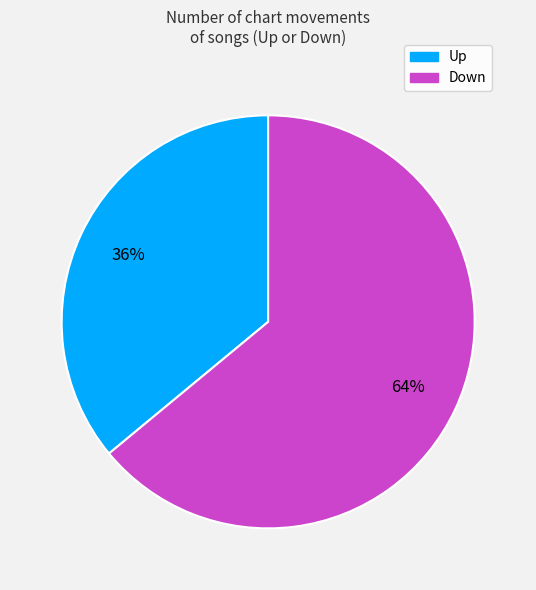

To the nearest percent, what is the difference between the largest and smallest slice percentages?

28%